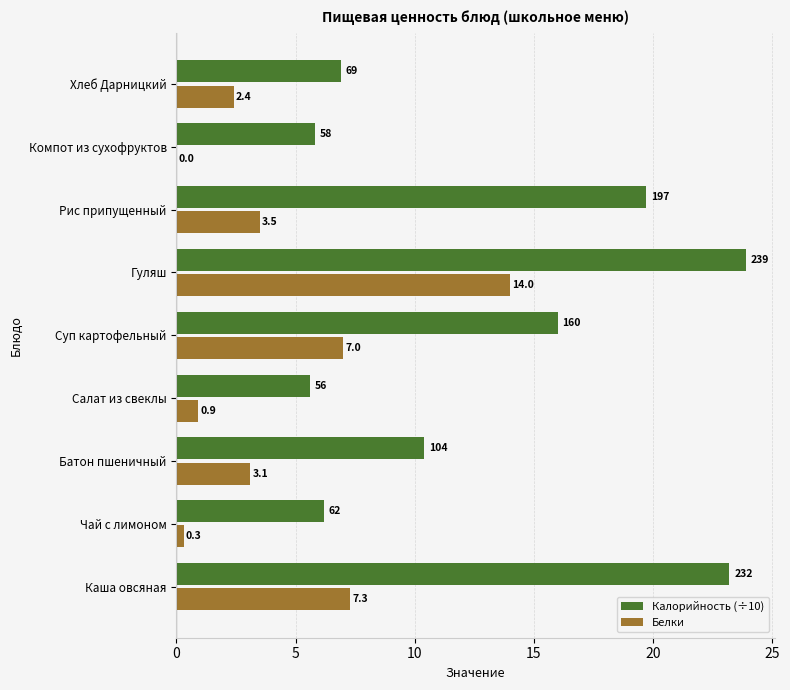

At which category is the sum across all series the highest?

Гуляш